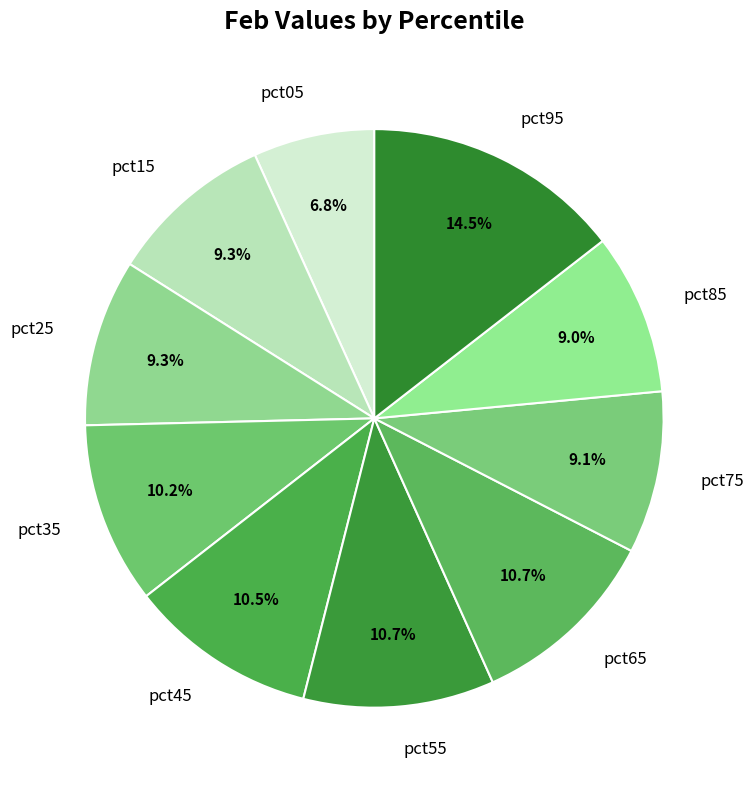

Which slice is the smallest?

pct05